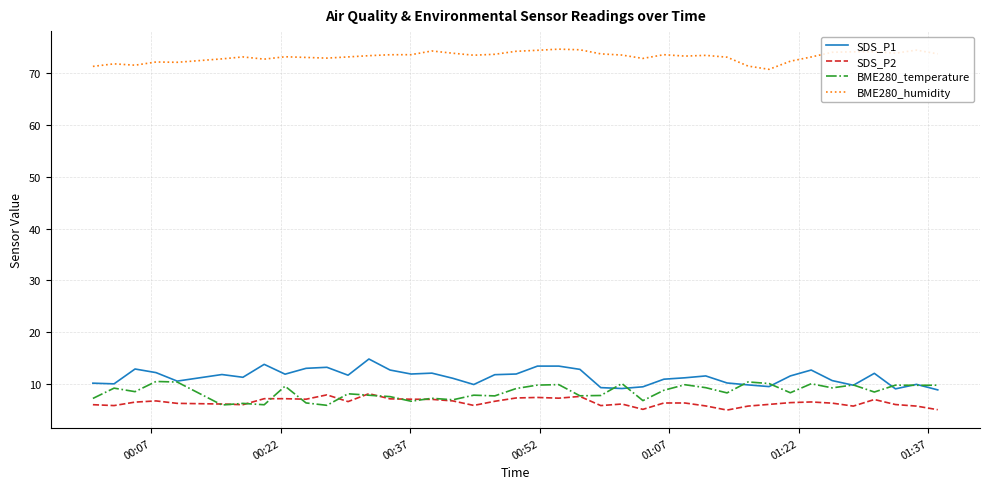

True or false: SDS_P2 and BME280_humidity cross at least once.

False